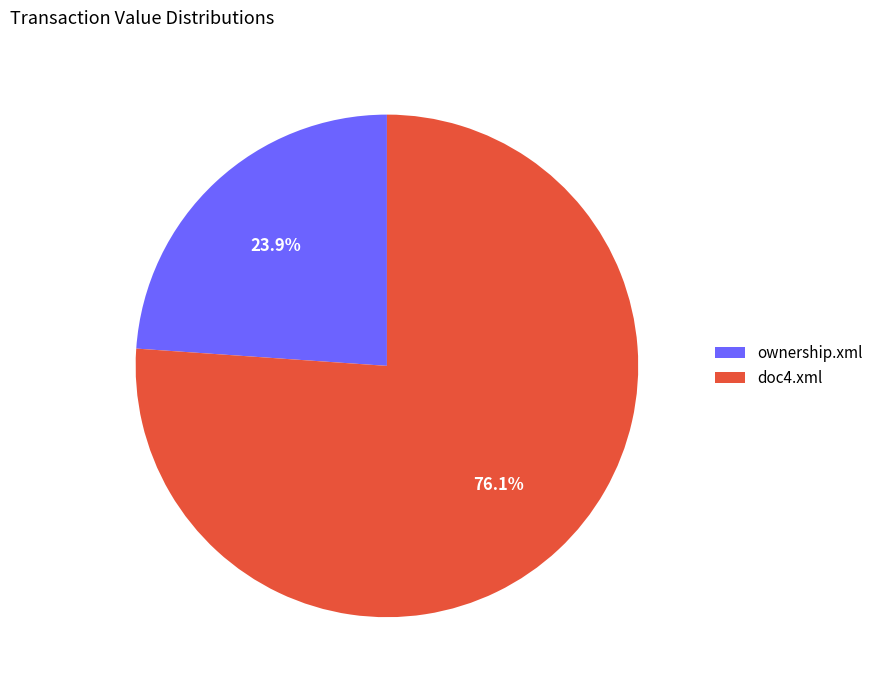

Approximately how many times larger is the value at doc4.xml compared to ownership.xml?

3.2